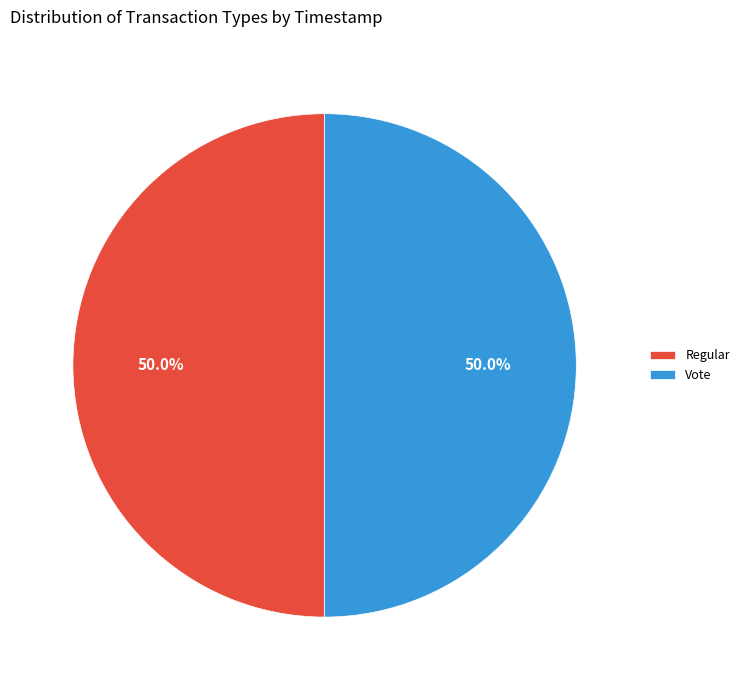

To the nearest percent, what portion does Regular represent?

50%